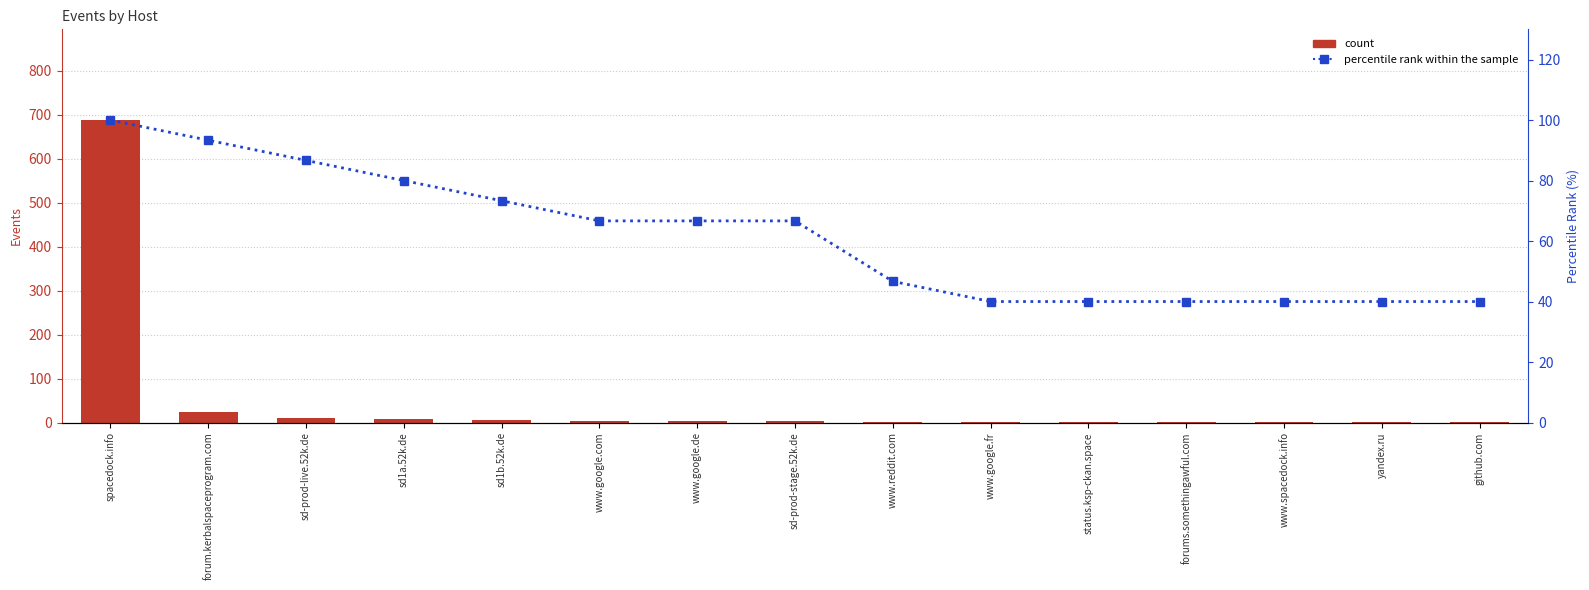

What are all the series names shown in the legend?

count, percentile rank within the sample